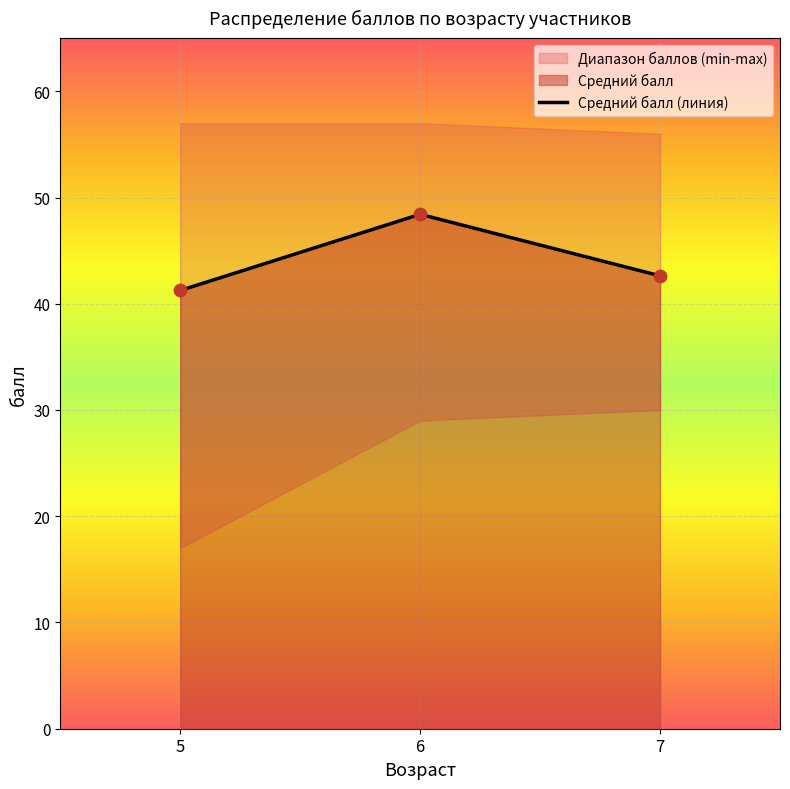

Which has a higher value, 5 or 7?

5